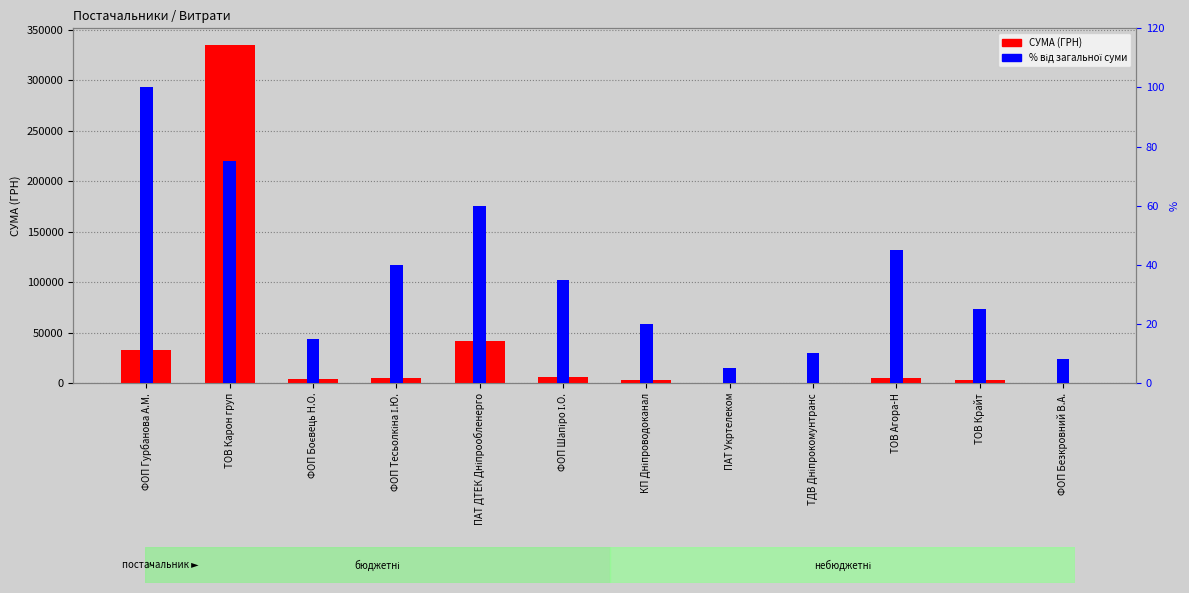

What is the sum of all % від загальної суми values?

438.0